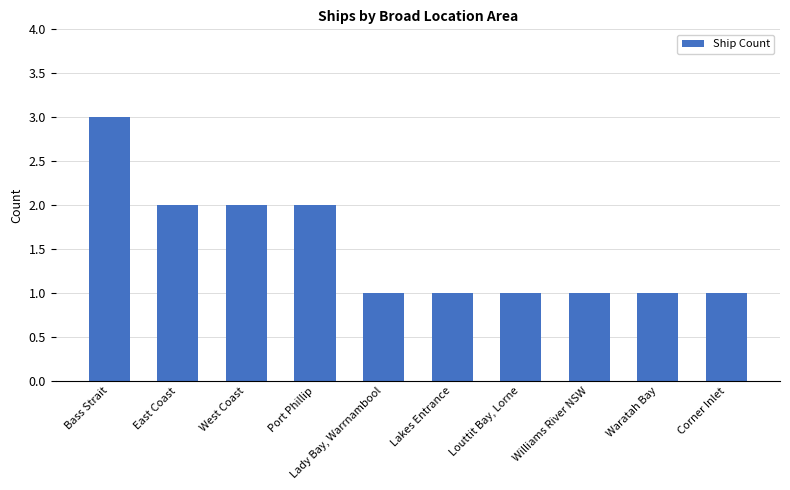

The value at Louttit Bay, Lorne is 2. True or false?

False